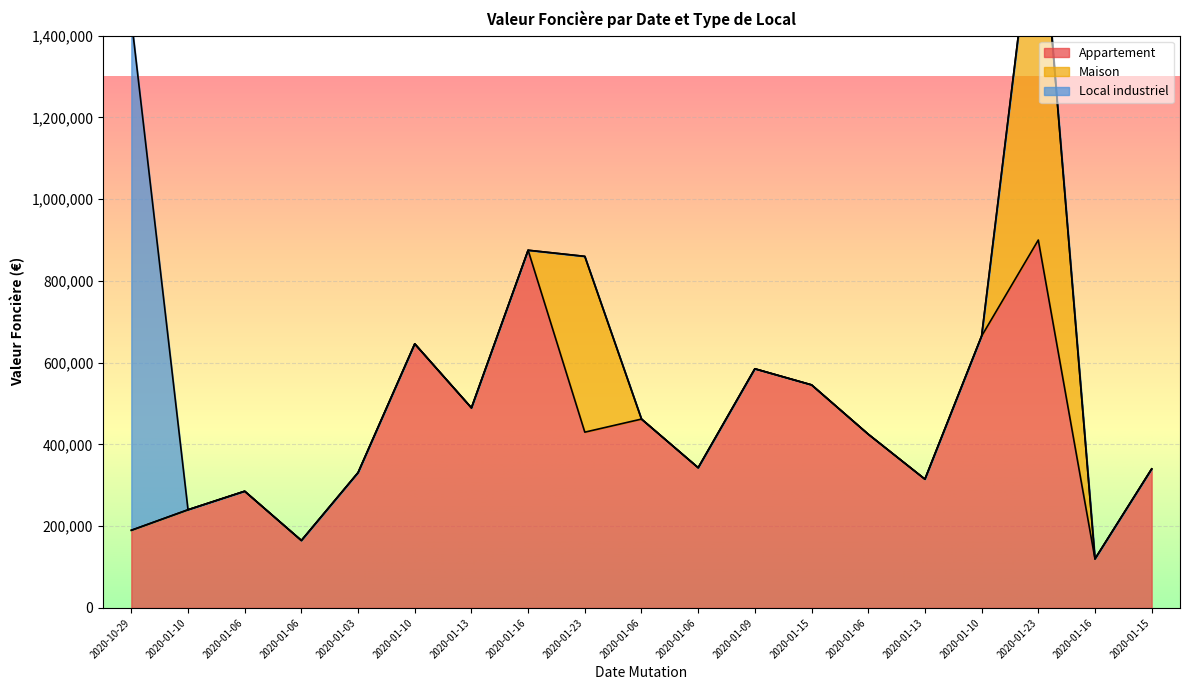

What are all the series names shown in the legend?

Appartement, Maison, Local industriel